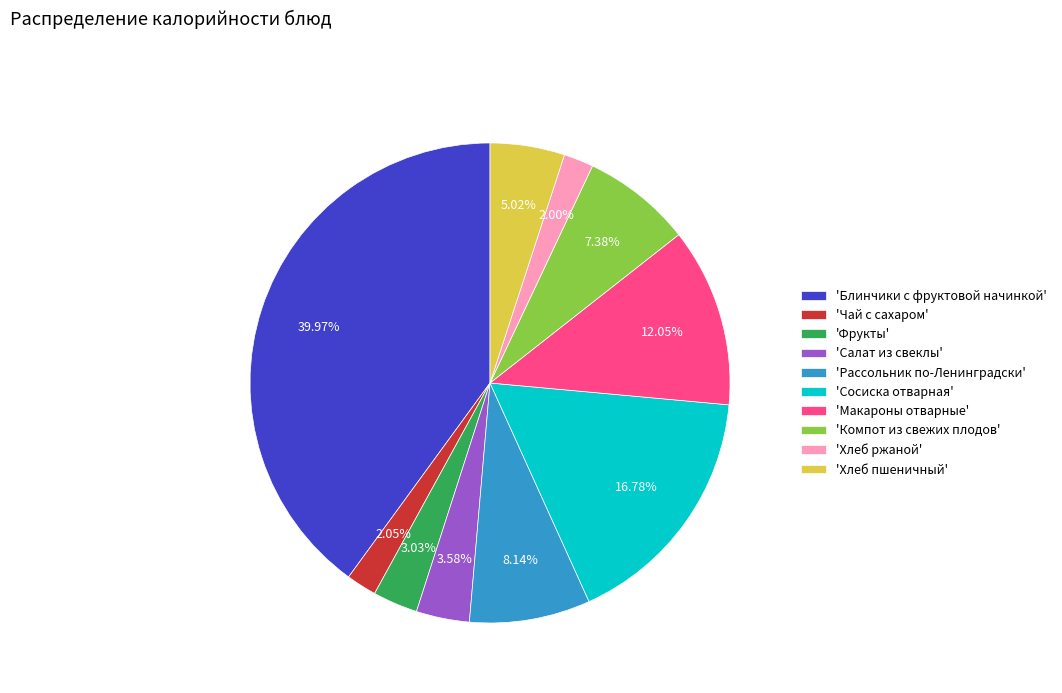

How many segments does this pie chart have?

10